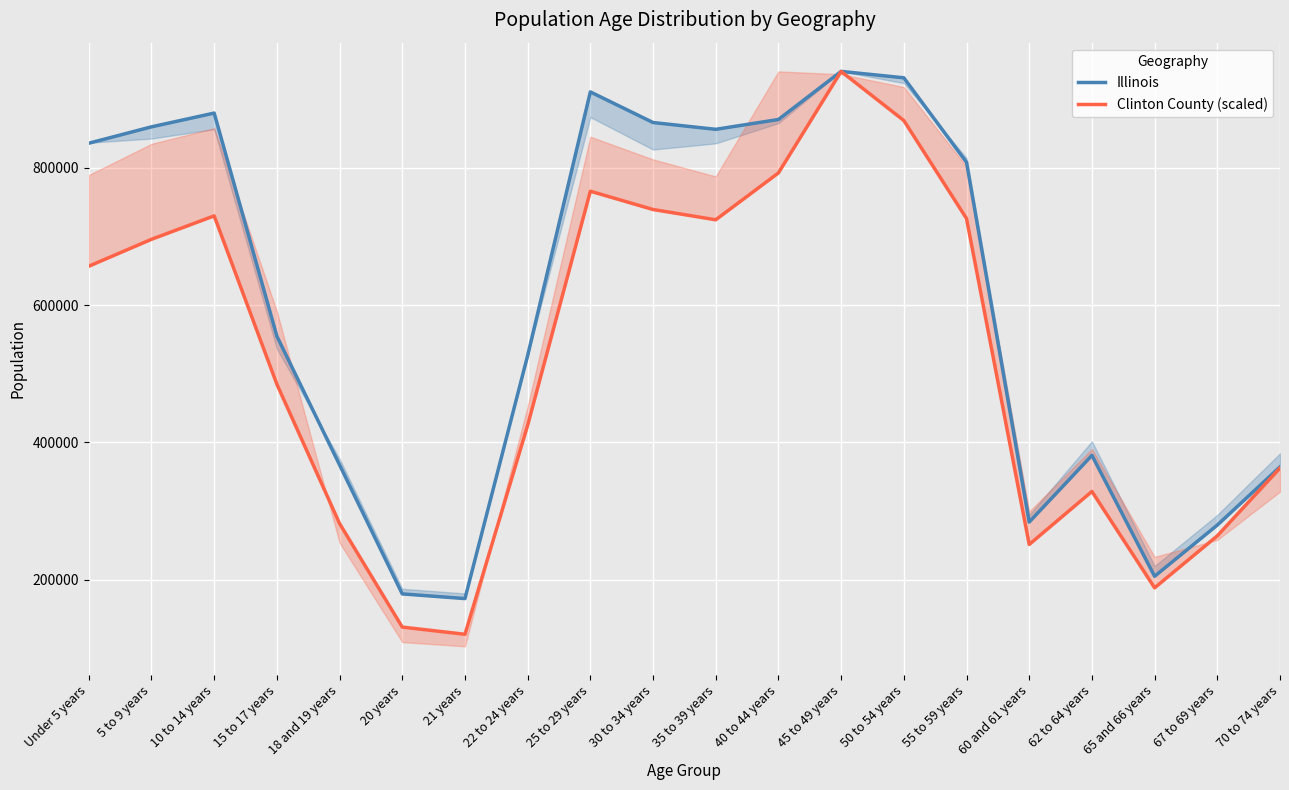

What is the average value of the Clinton County (scaled) series?

523886.3